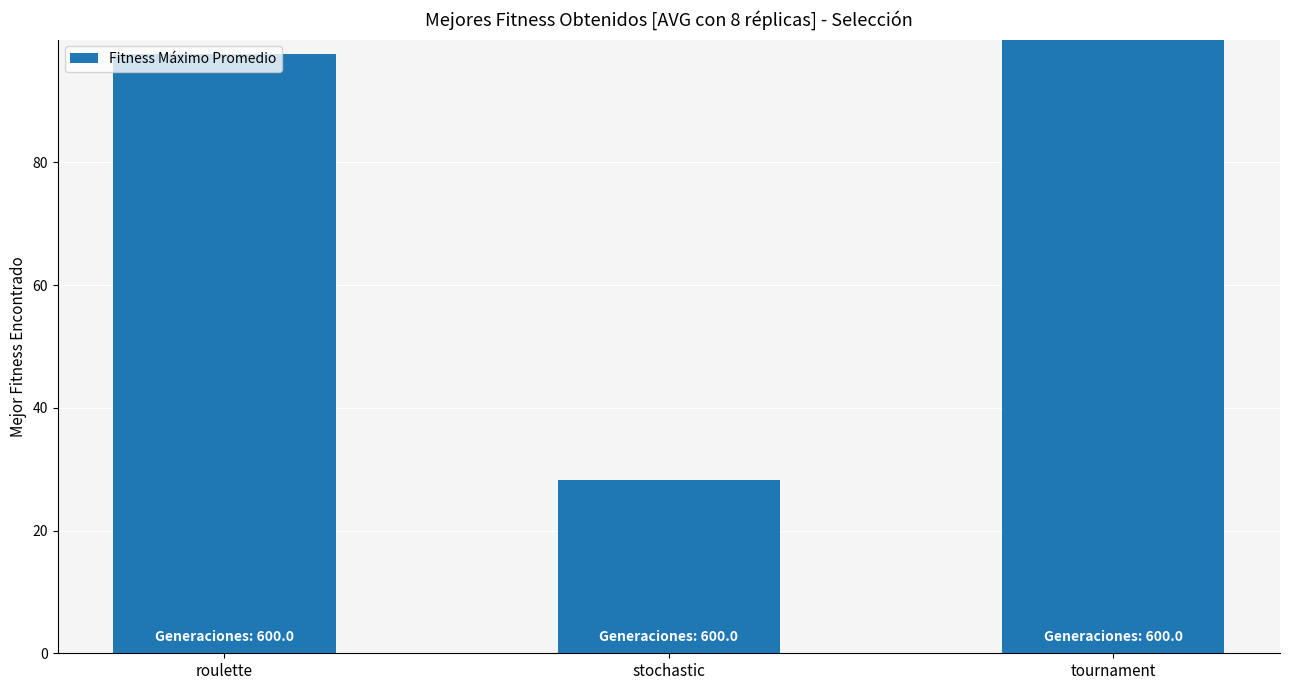

True or false: the data shows 7.6 at stochastic.

False